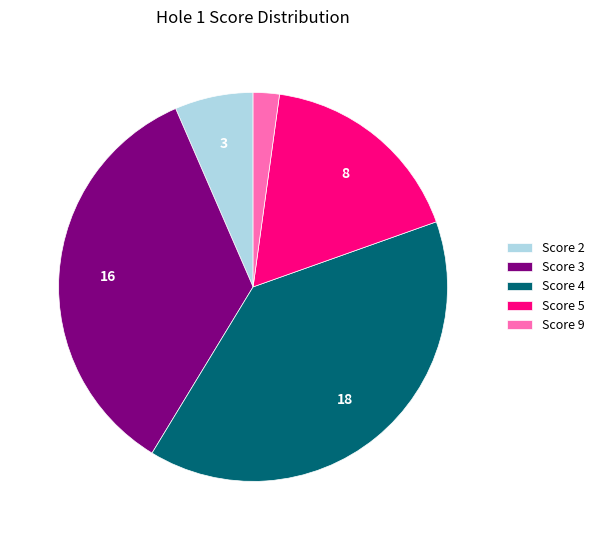

How many segments does this pie chart have?

5